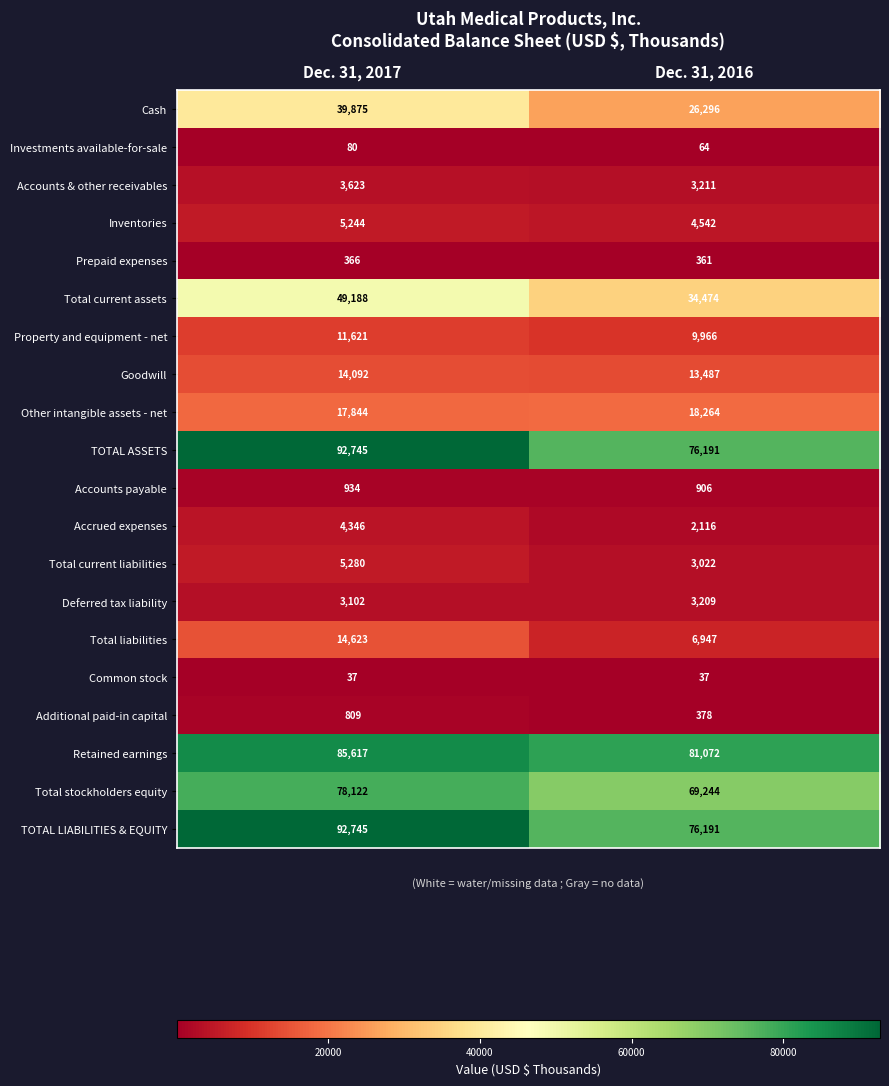

What is the maximum value for Property and equipment - net?

11621